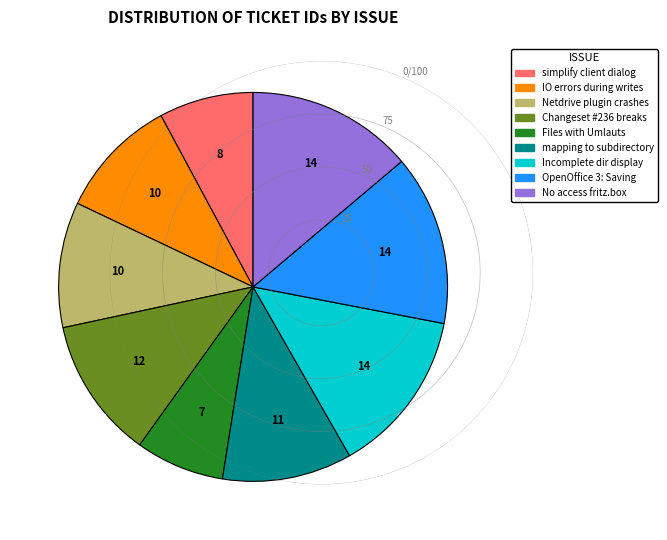

Is there a majority slice in this chart?

No